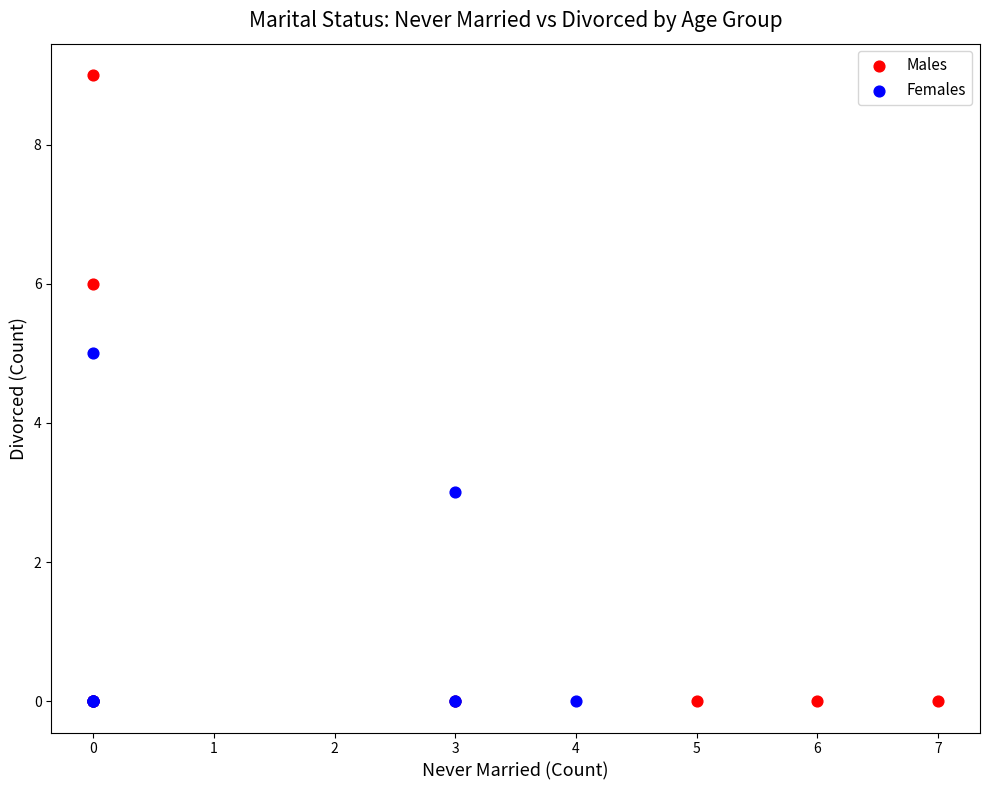

Which series has the largest Y range (max minus min)?

Males